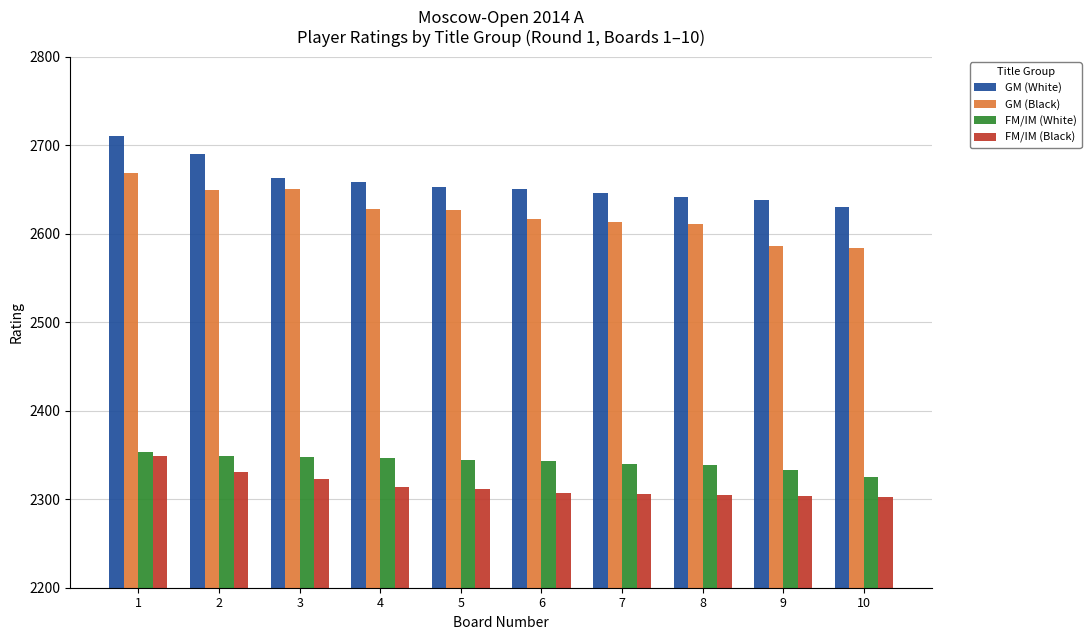

At 8, list the series in order from smallest to largest.

FM/IM (Black), FM/IM (White), GM (Black), GM (White)